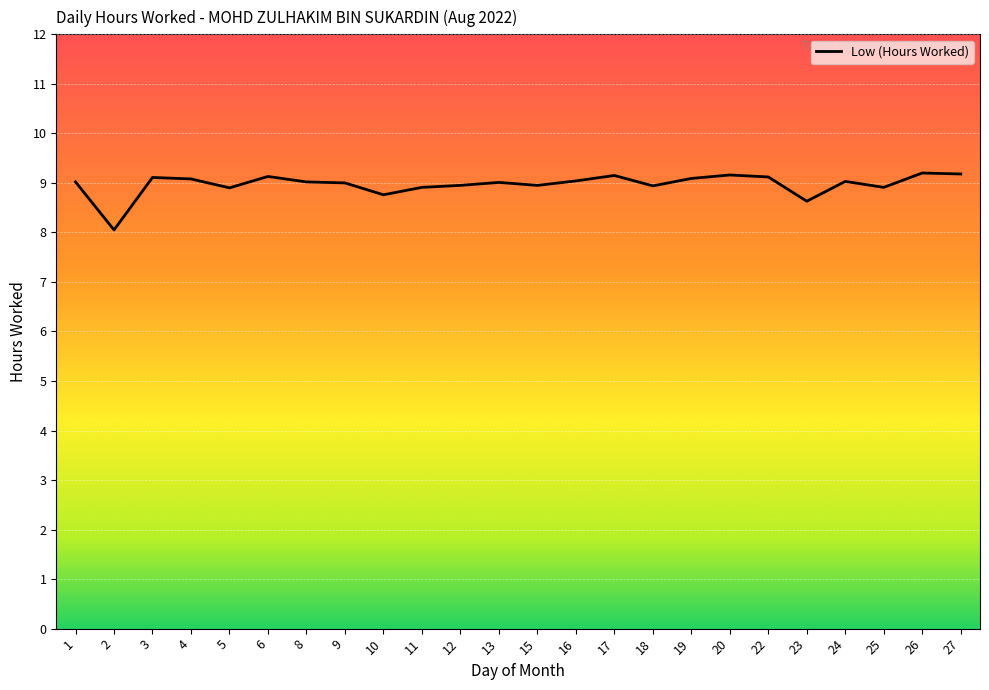

True or false: there are more than 0 points higher than both neighbors.

True